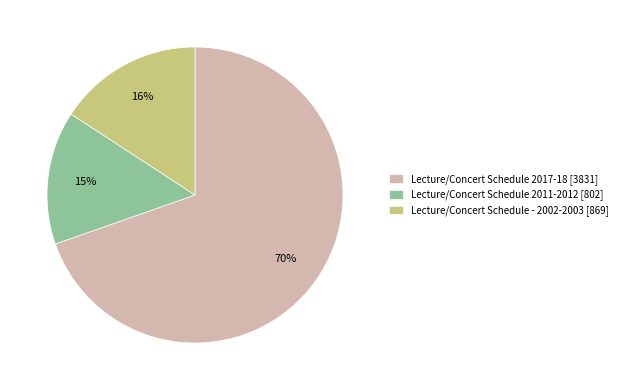

Does Lecture/Concert Schedule 2017-18 represent more than half of the total?

Yes